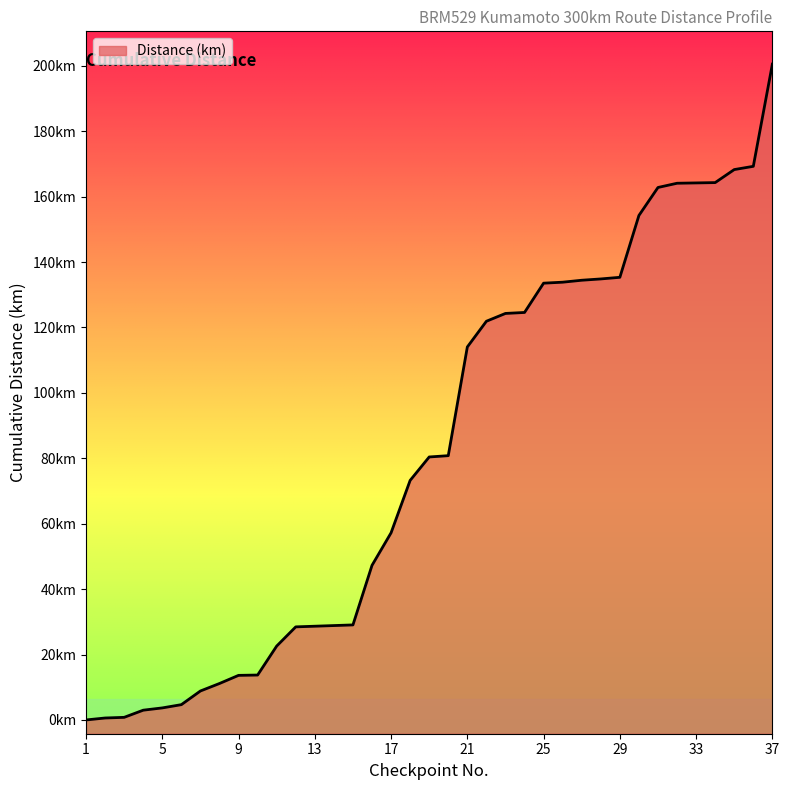

Does the chart display data point markers on the line(s)?

No